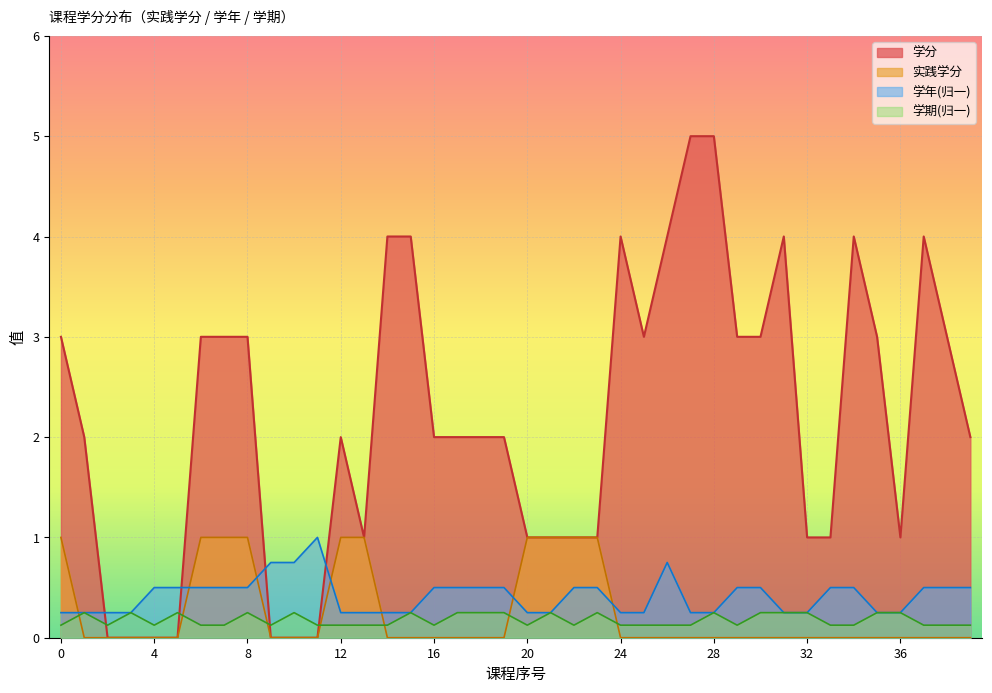

What is the highest value of the 学期 series?

0.2